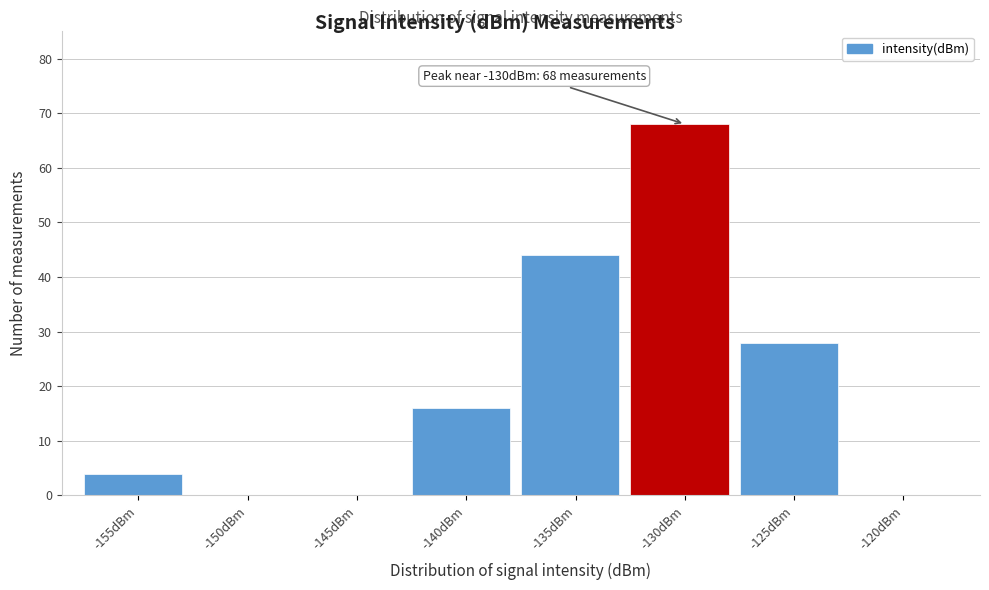

Reading right to left, extract all data points from this chart.

-120dBm=0	-125dBm=28	-130dBm=68	-135dBm=44	-140dBm=16	-145dBm=0	-150dBm=0	-155dBm=4